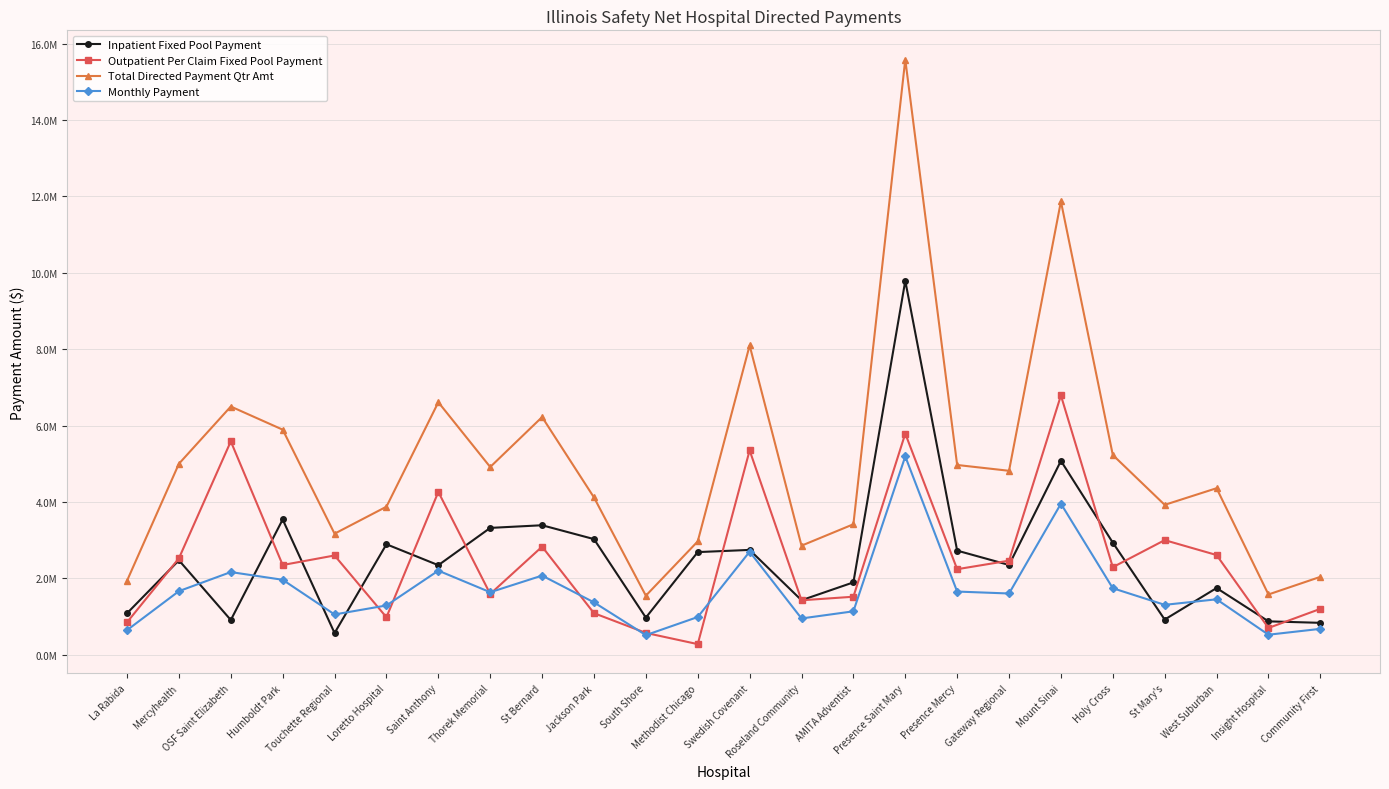

What is the highest value of the Total Directed Payment Qtr Amt series?

15581490.1